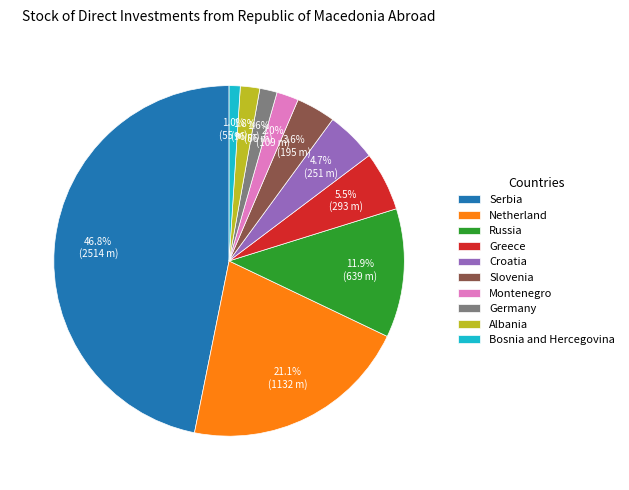

Does Germany account for over 50% of the chart?

No